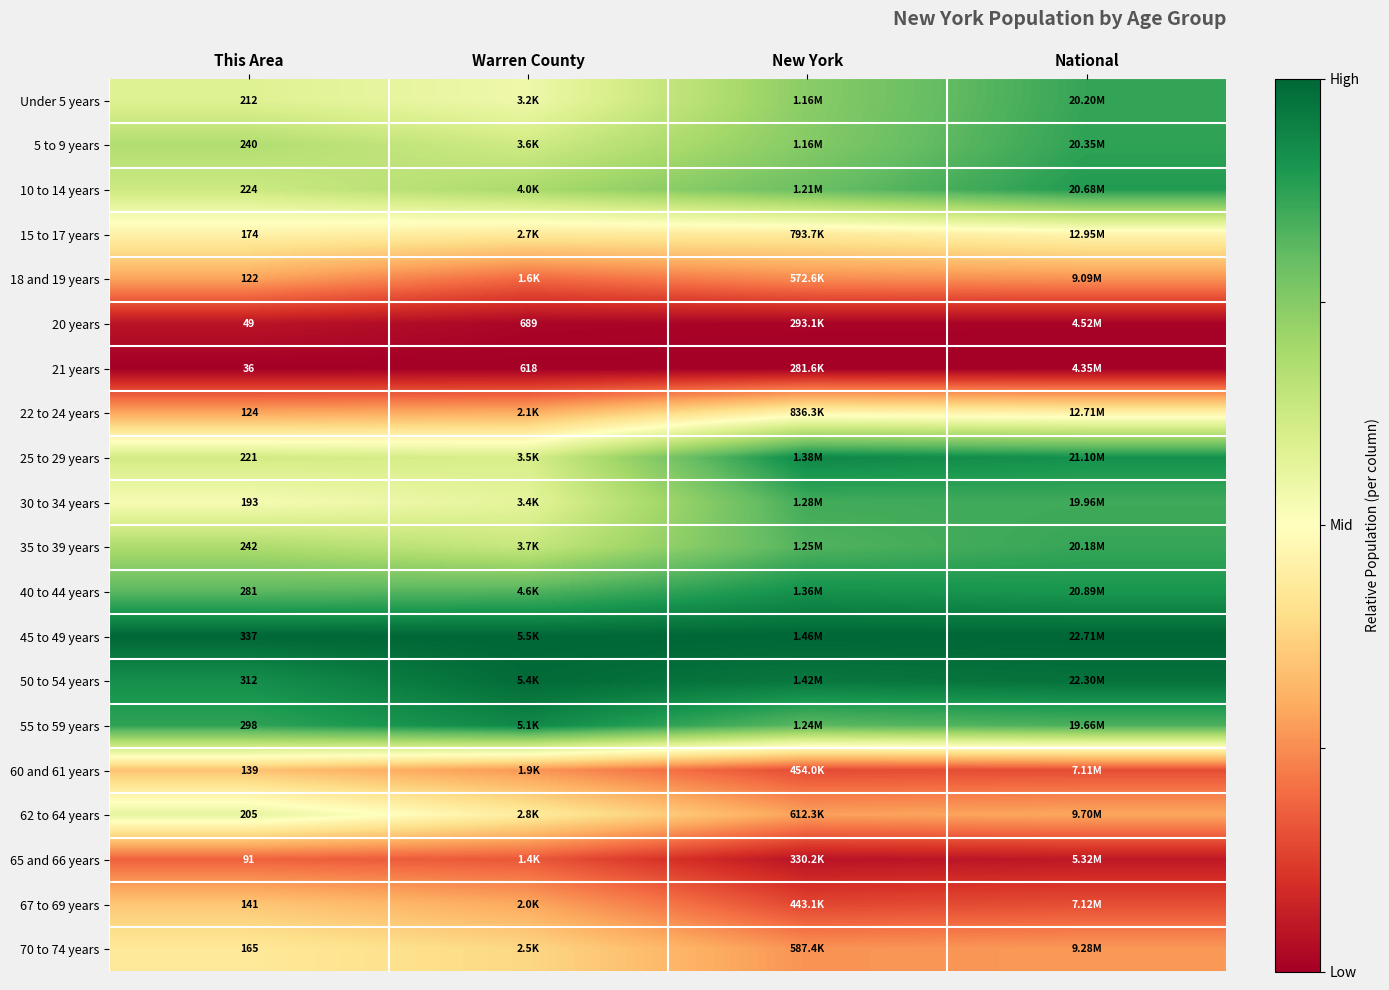

Which series has the largest total across all categories?

45 to 49 years